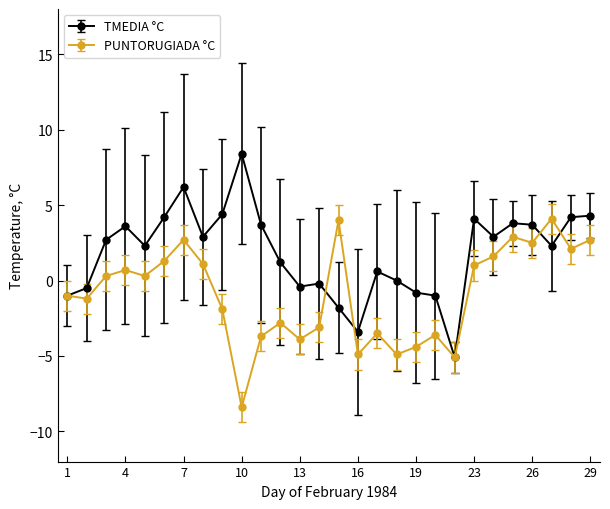

What is the lowest value of the PUNTORUGIADA °C series?

-8.4